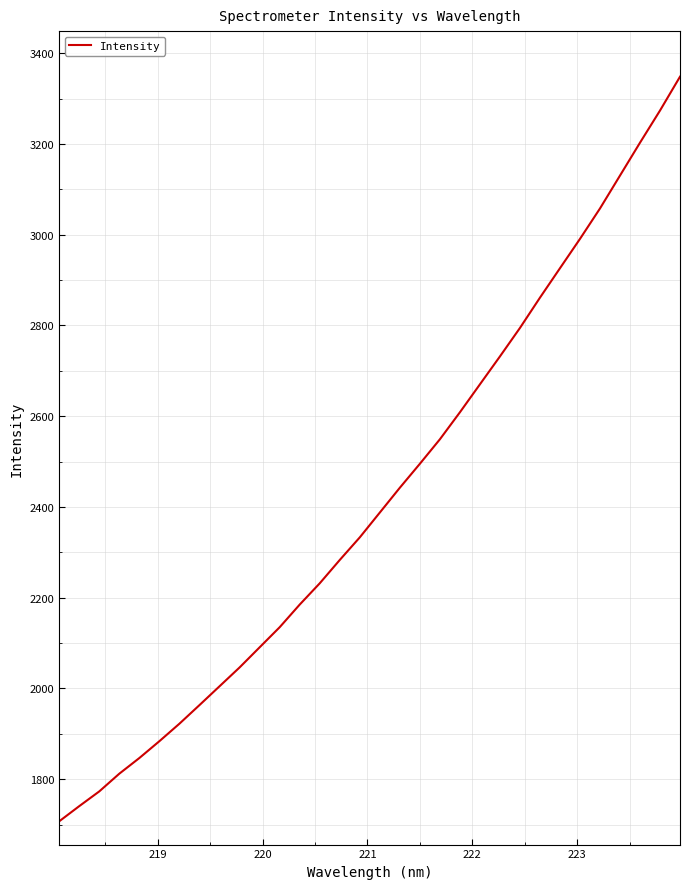

What is the smallest value displayed?

1707.3